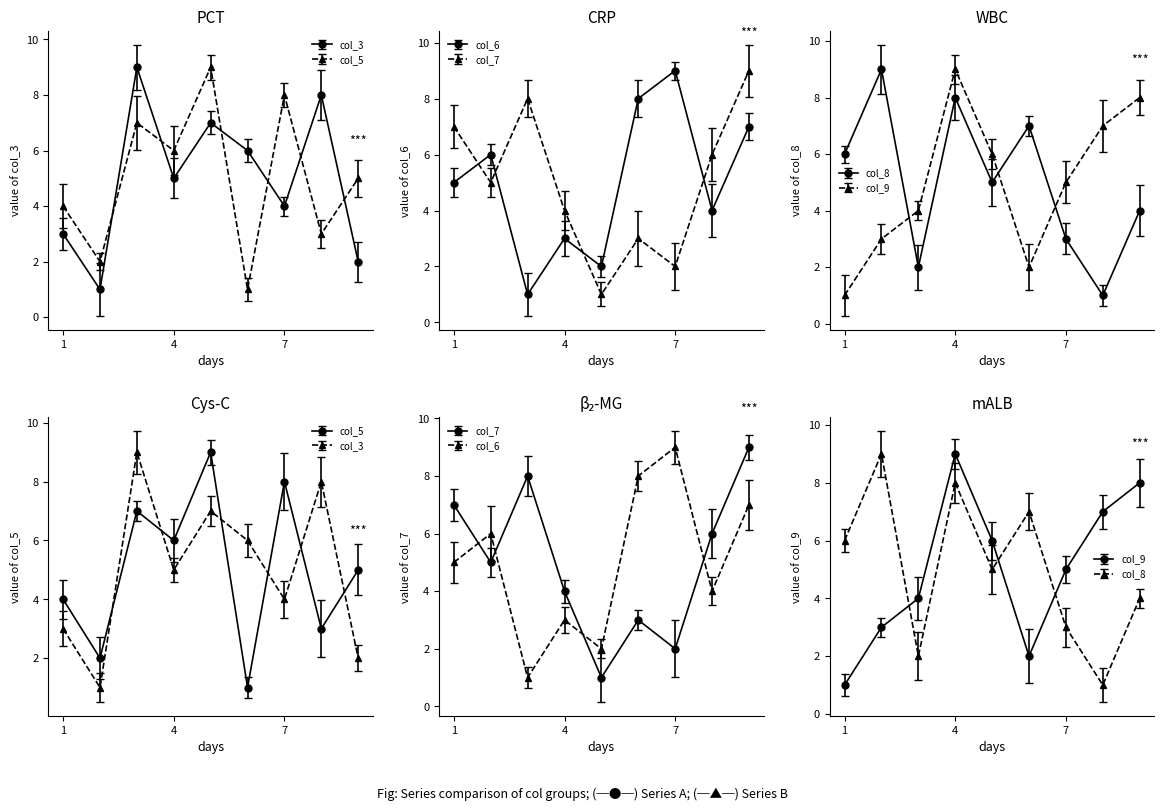

How many intersections are there between col_3 and col_8?

6